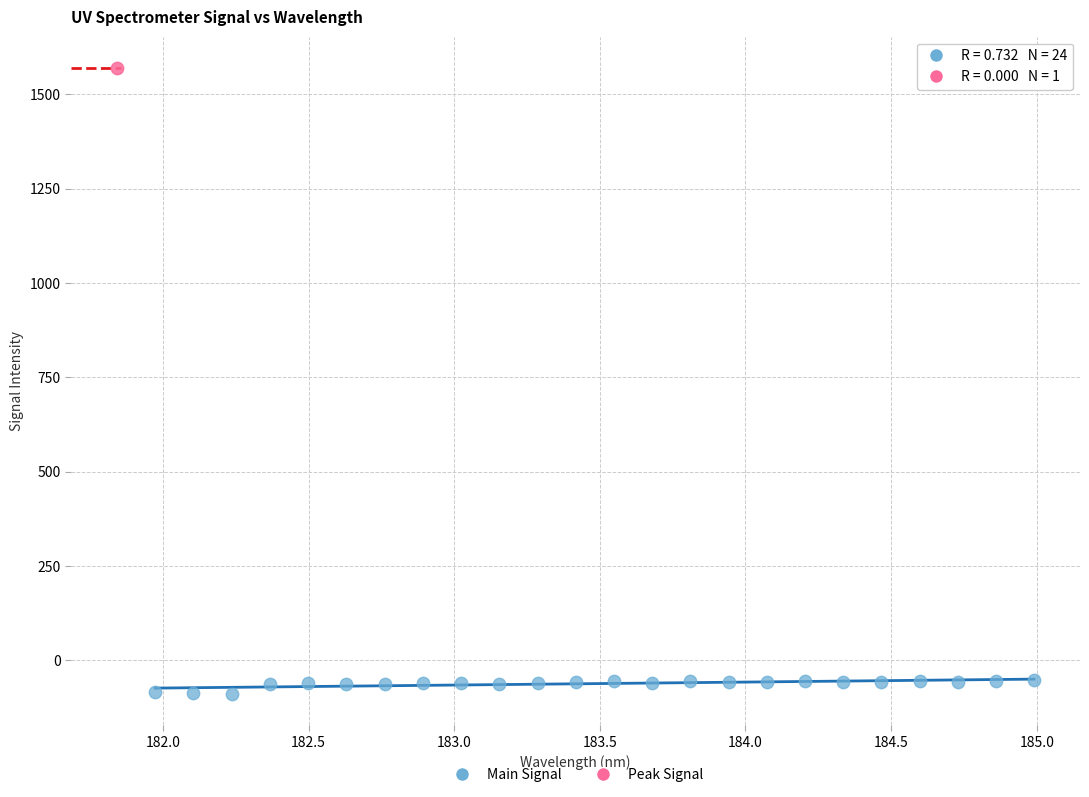

What are all the series names shown in the legend?

Main Signal, Peak Signal